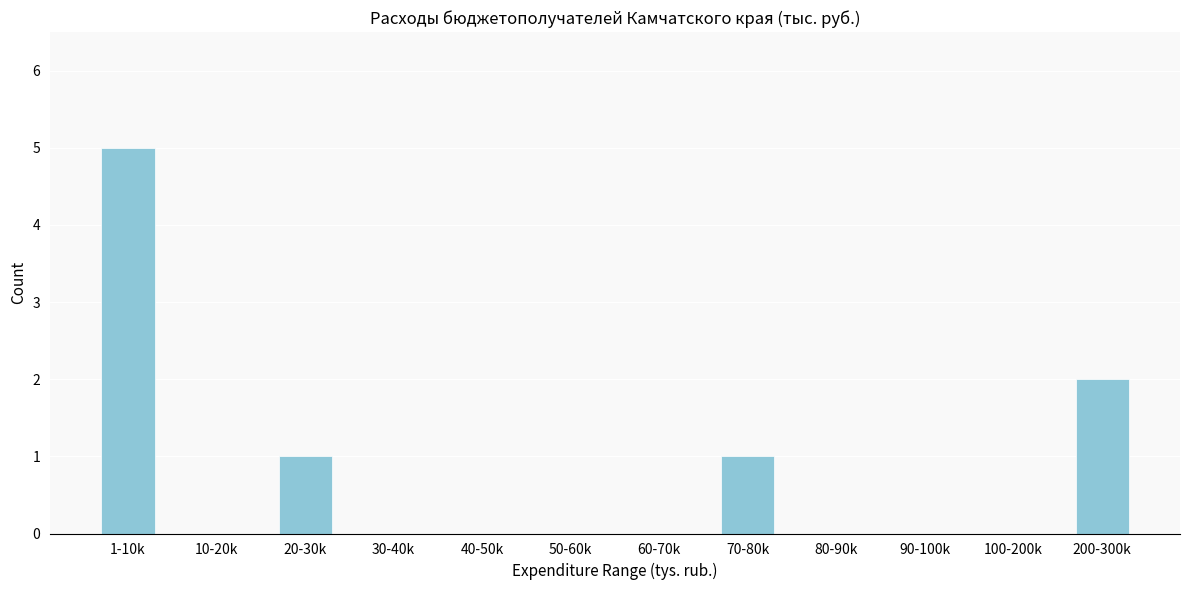

Reading left to right, extract all data points from this chart.

1-10k=5	10-20k=0	20-30k=1	30-40k=0	40-50k=0	50-60k=0	60-70k=0	70-80k=1	80-90k=0	90-100k=0	100-200k=0	200-300k=2